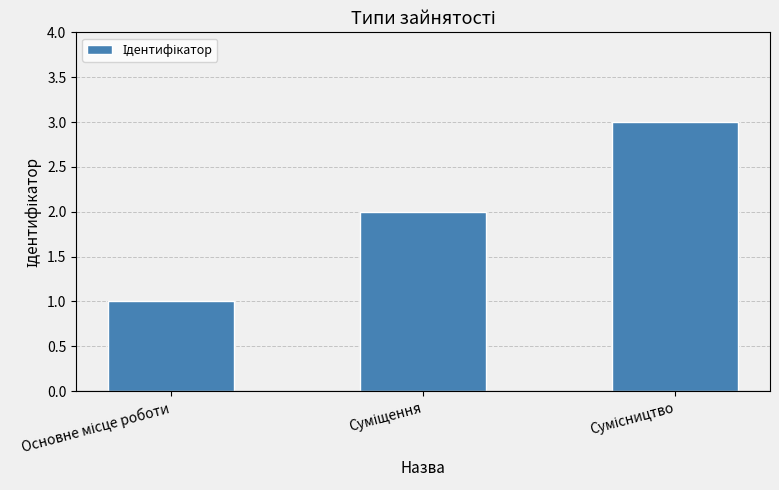

How many bars are there in total?

3